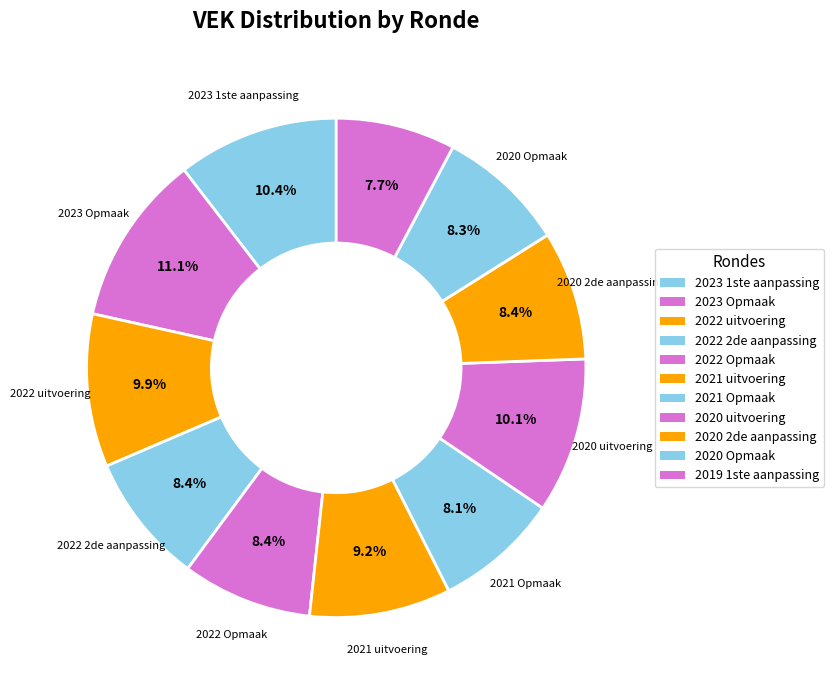

What is the total percentage of 2022 Opmaak and 2022 uitvoering?

18.3%